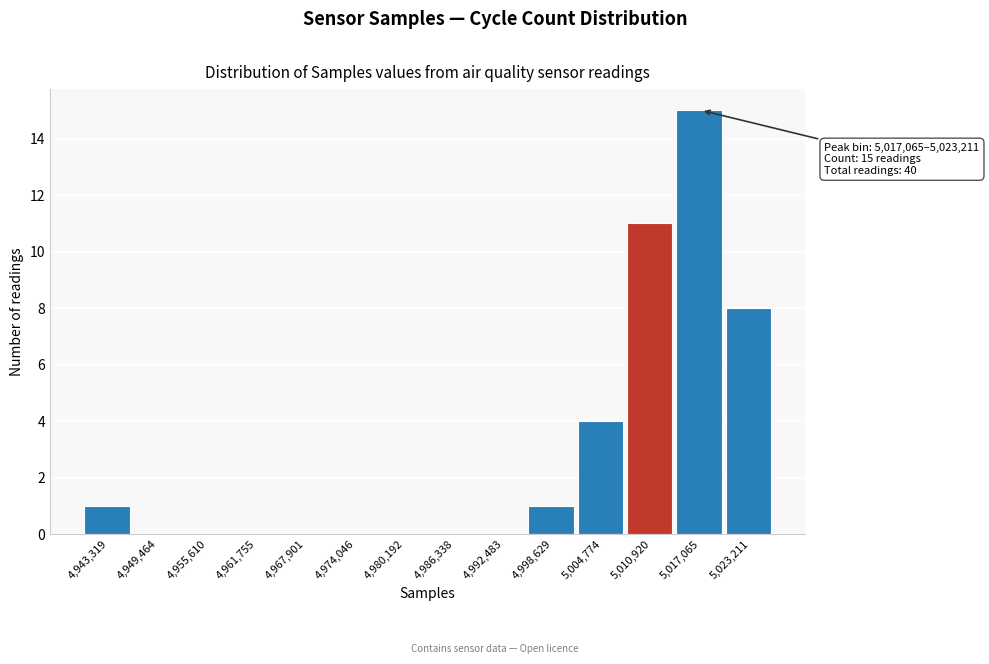

Reading right to left, extract all data points from this chart.

5,023,211=8	5,017,065=15	5,010,920=11	5,004,774=4	4,998,629=1	4,992,483=0	4,986,338=0	4,980,192=0	4,974,046=0	4,967,901=0	4,961,755=0	4,955,610=0	4,949,464=0	4,943,319=1